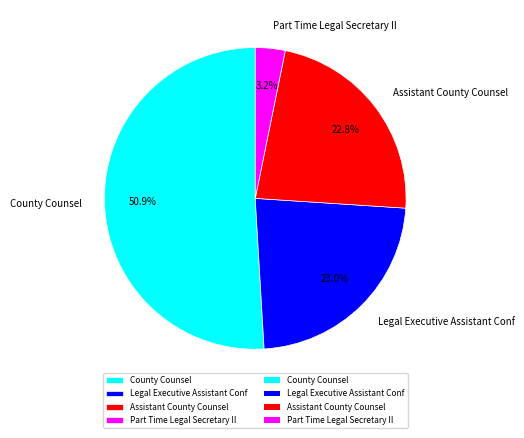

Which category accounts for the majority?

County Counsel